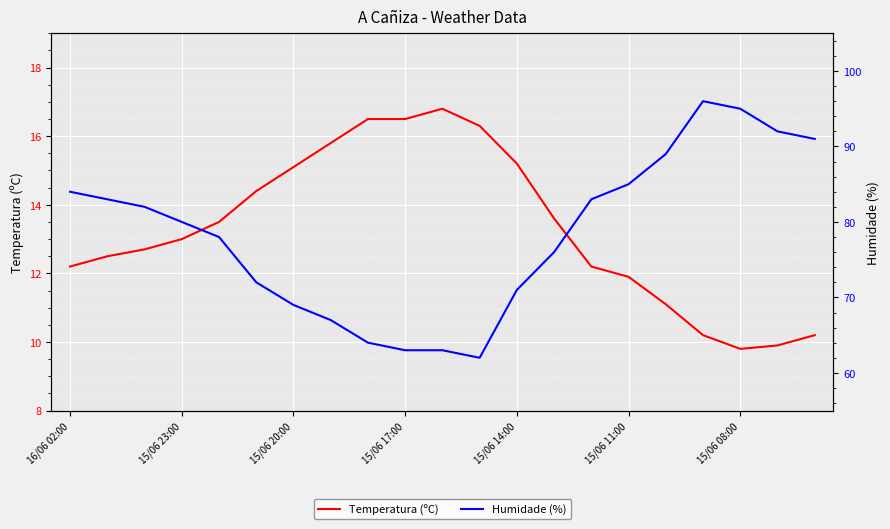

What is the value of the Temperatura (ºC) point at the 8th from the left?

15.8